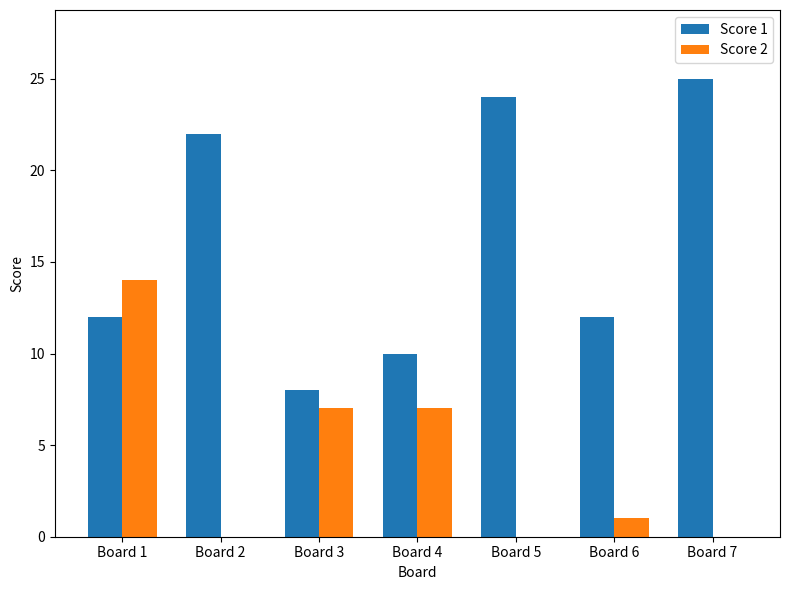

True or false: Score 1 has a value of 17 at Board 4.

False